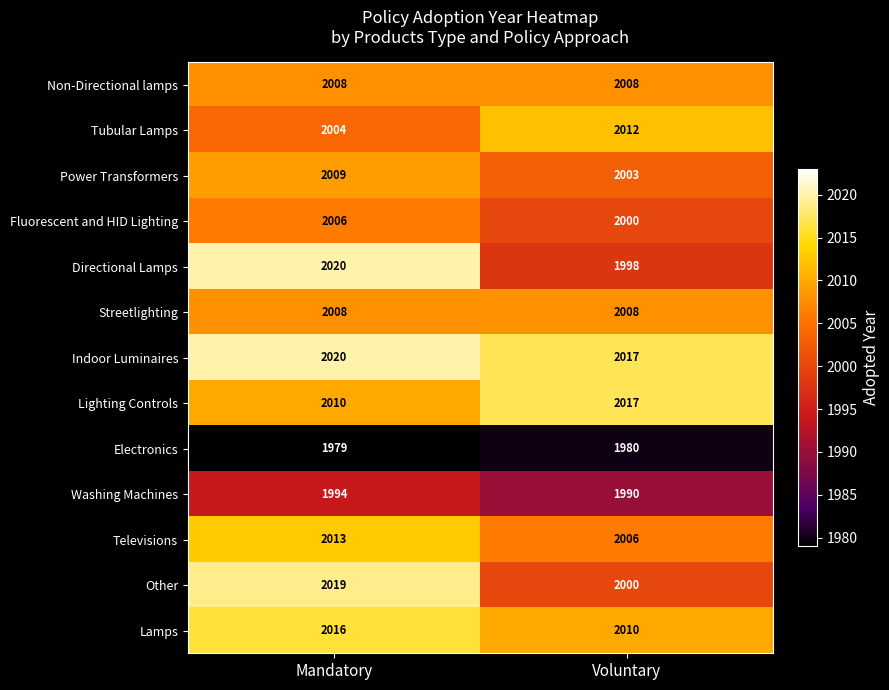

At which category is the sum across all series the highest?

Mandatory